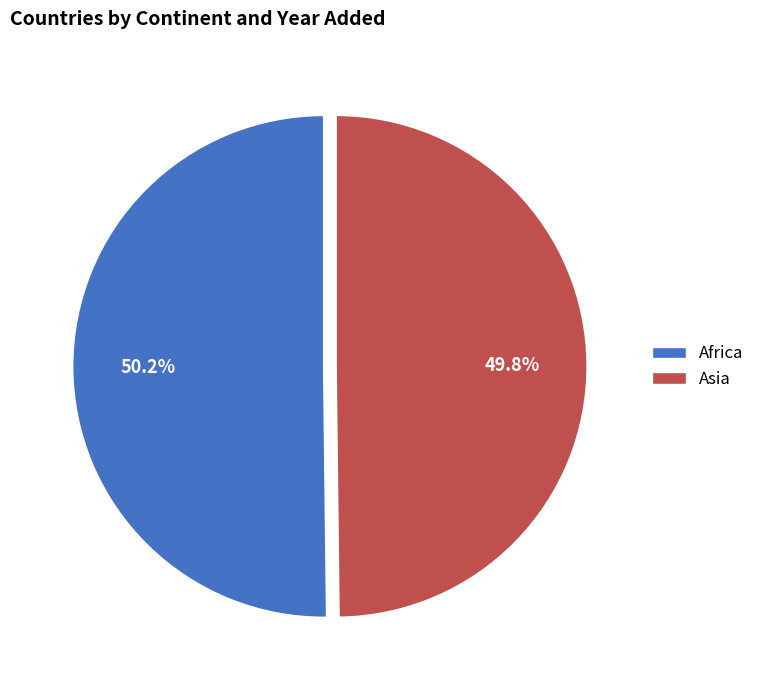

The Asia slice represents 38% of the pie. True or false?

False